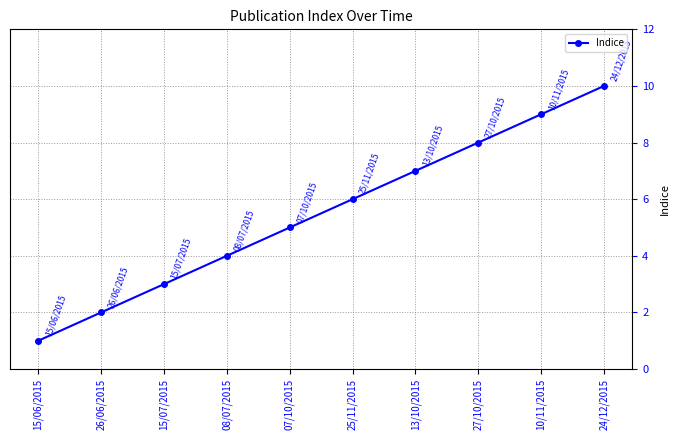

What is the maximum value shown in the chart?

10